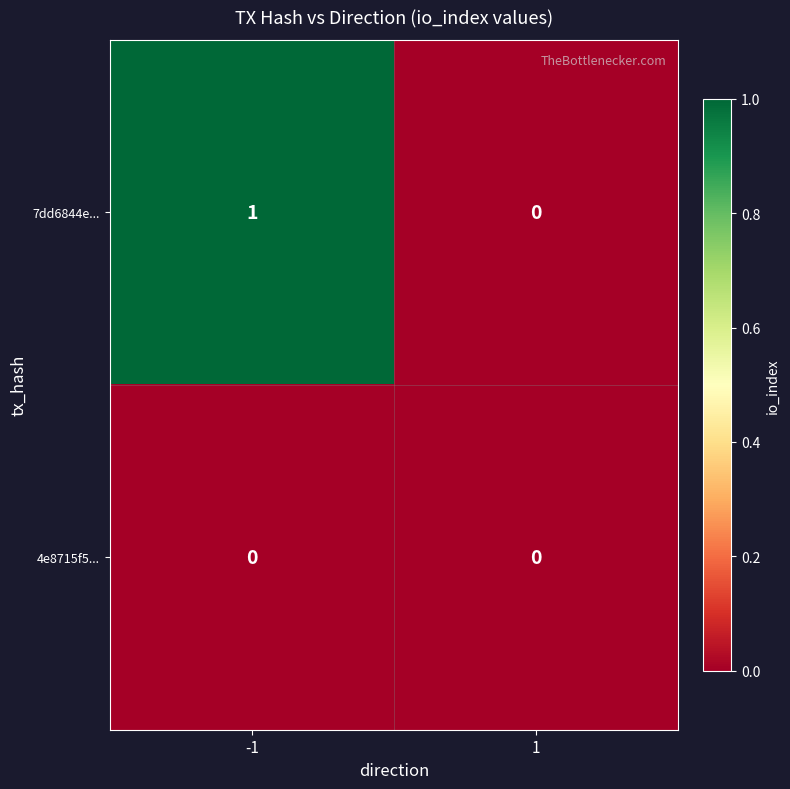

List the series in order of their peak value, highest first.

7dd6844e..., 4e8715f5...